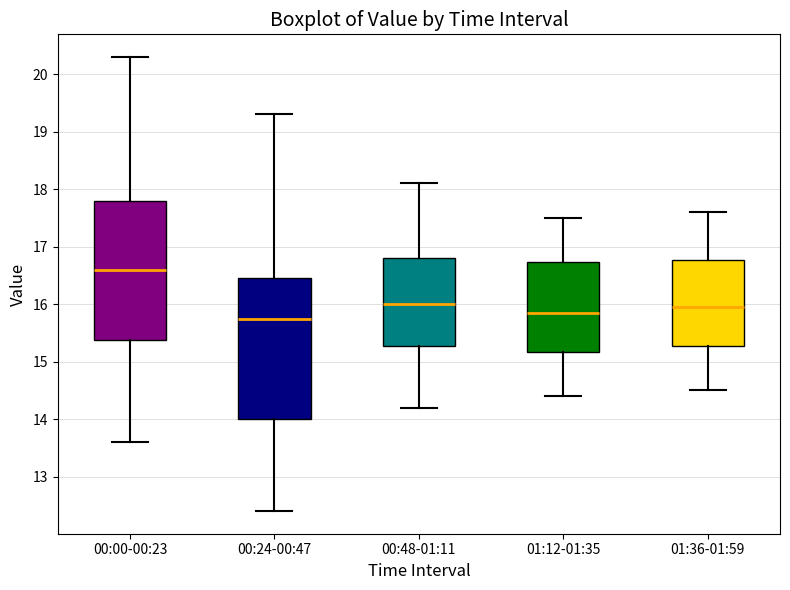

Reading left to right, read every box against the y-axis: the position of its median line, the range the box covers, and the ends of its whiskers. The values are not printed on the chart, so give them approximately, as read against the axis.

00:00-00:23: median 16.6, box 15.4 to 17.8, whiskers 13.6 to 20.3
00:24-00:47: median 15.8, box 14.0 to 16.5, whiskers 12.4 to 19.3
00:48-01:11: median 16.0, box 15.3 to 16.8, whiskers 14.2 to 18.1
01:12-01:35: median 15.9, box 15.2 to 16.7, whiskers 14.4 to 17.5
01:36-01:59: median 16.0, box 15.3 to 16.8, whiskers 14.5 to 17.6